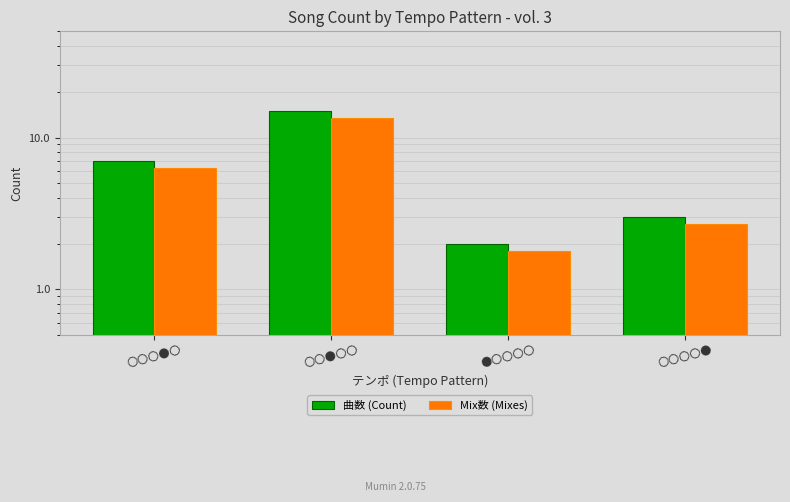

Rank the categories by Mix数 (Mixes) value from lowest to highest.

●〇〇〇〇, 〇〇〇〇●, 〇〇〇●〇, 〇〇●〇〇